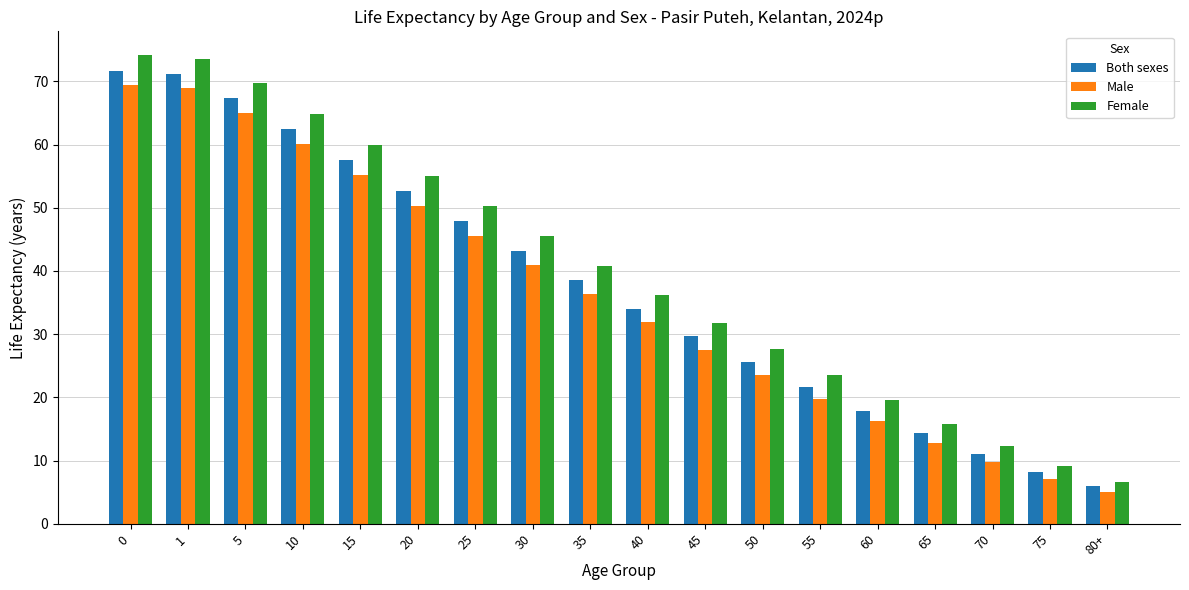

Reading left to right, transcribe all the data shown in this chart.

Both sexes: 71.7	71.2	67.3	62.4	57.5	52.6	47.9	43.2	38.6	34.0	29.7	25.6	21.6	17.9	14.3	11.0	8.2	5.9
Male: 69.4	68.9	65.0	60.1	55.2	50.3	45.6	41.0	36.4	31.9	27.5	23.5	19.7	16.2	12.8	9.7	7.1	5.1
Female: 74.2	73.6	69.7	64.8	59.9	55.0	50.2	45.5	40.8	36.2	31.8	27.7	23.6	19.6	15.8	12.3	9.1	6.6